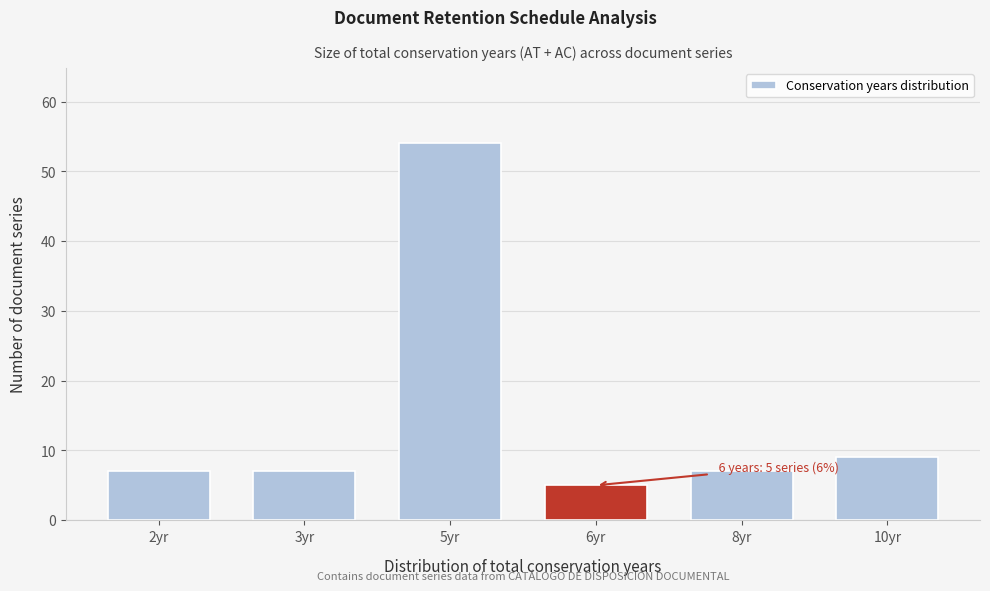

Reading right to left, transcribe all the data shown in this chart.

10yr=9	8yr=7	6yr=5	5yr=54	3yr=7	2yr=7